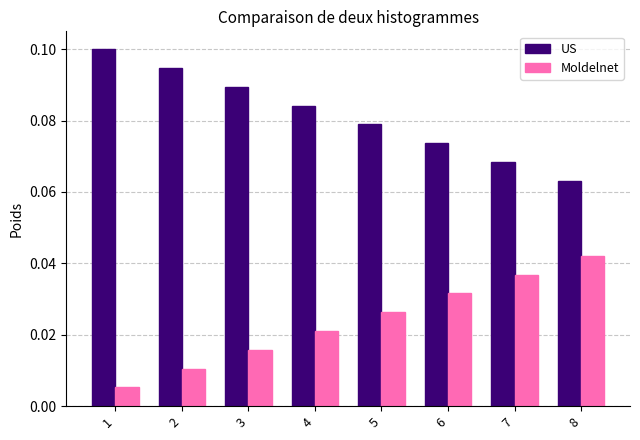

Which series has the largest total across all categories?

US